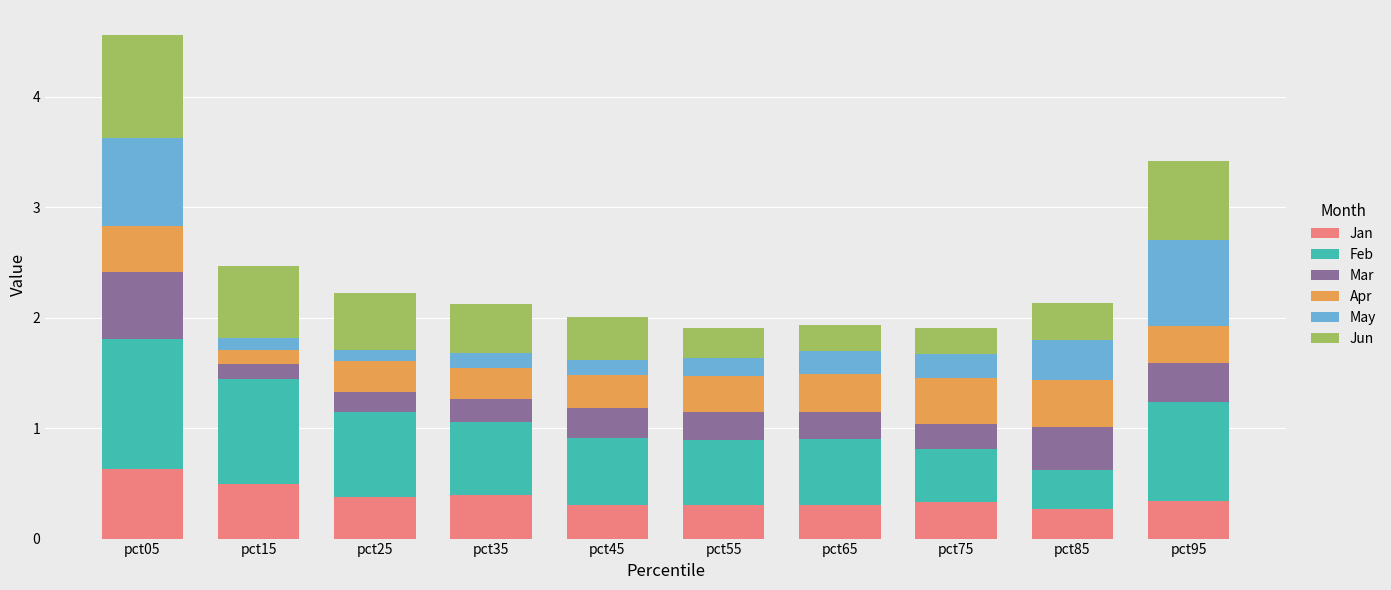

The value of Jan at pct65 is 0.1. True or false?

False